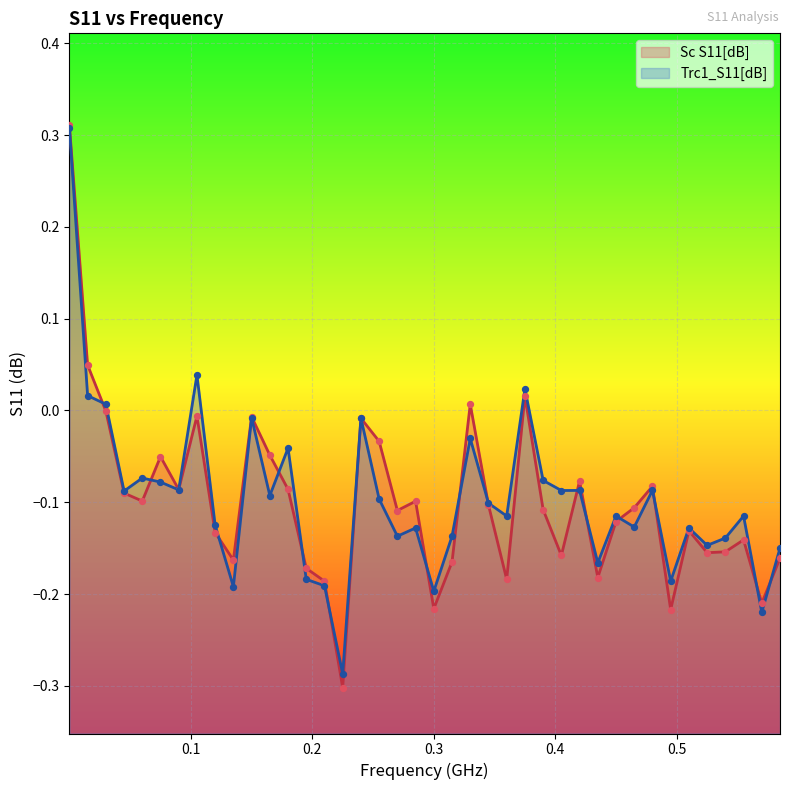

Which series has the largest total across all categories?

Trc1_S11[dB]